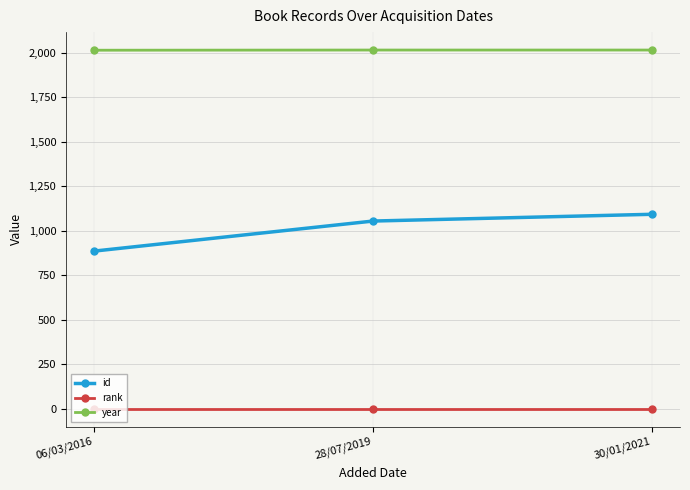

The value of year at 06/03/2016 is 2015. True or false?

True